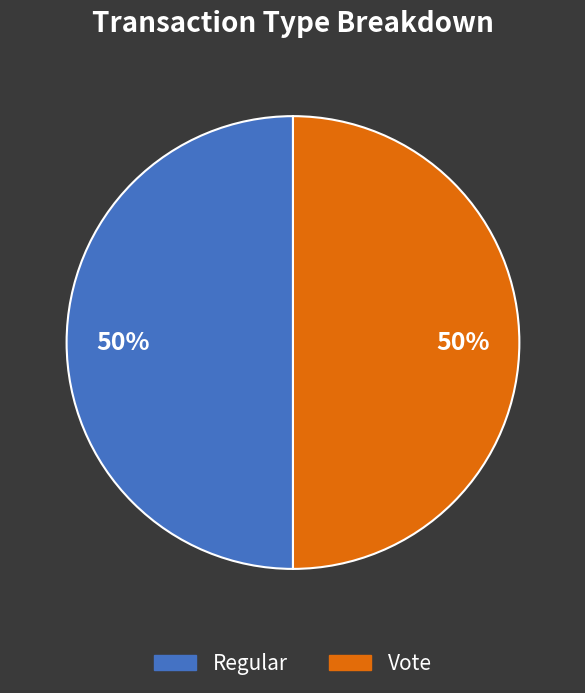

The Vote slice represents 99% of the pie. True or false?

False